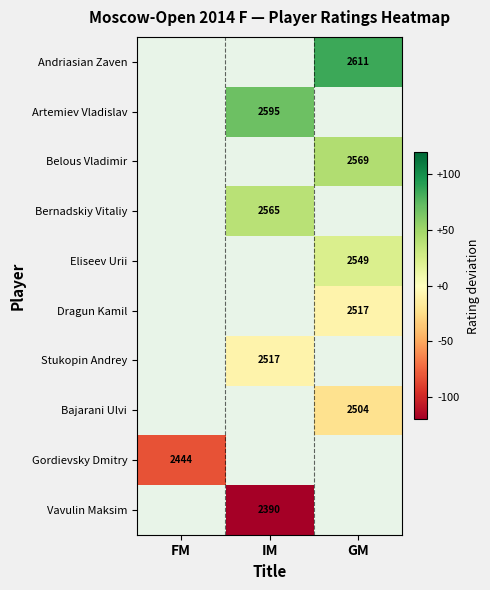

Which has a higher value, FM or GM?

GM